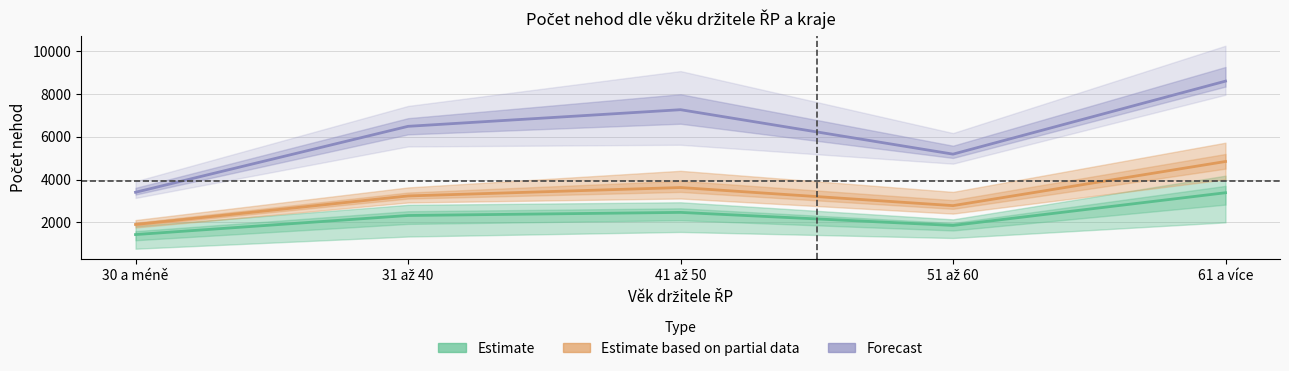

What position from the left is 41 až 50?

3